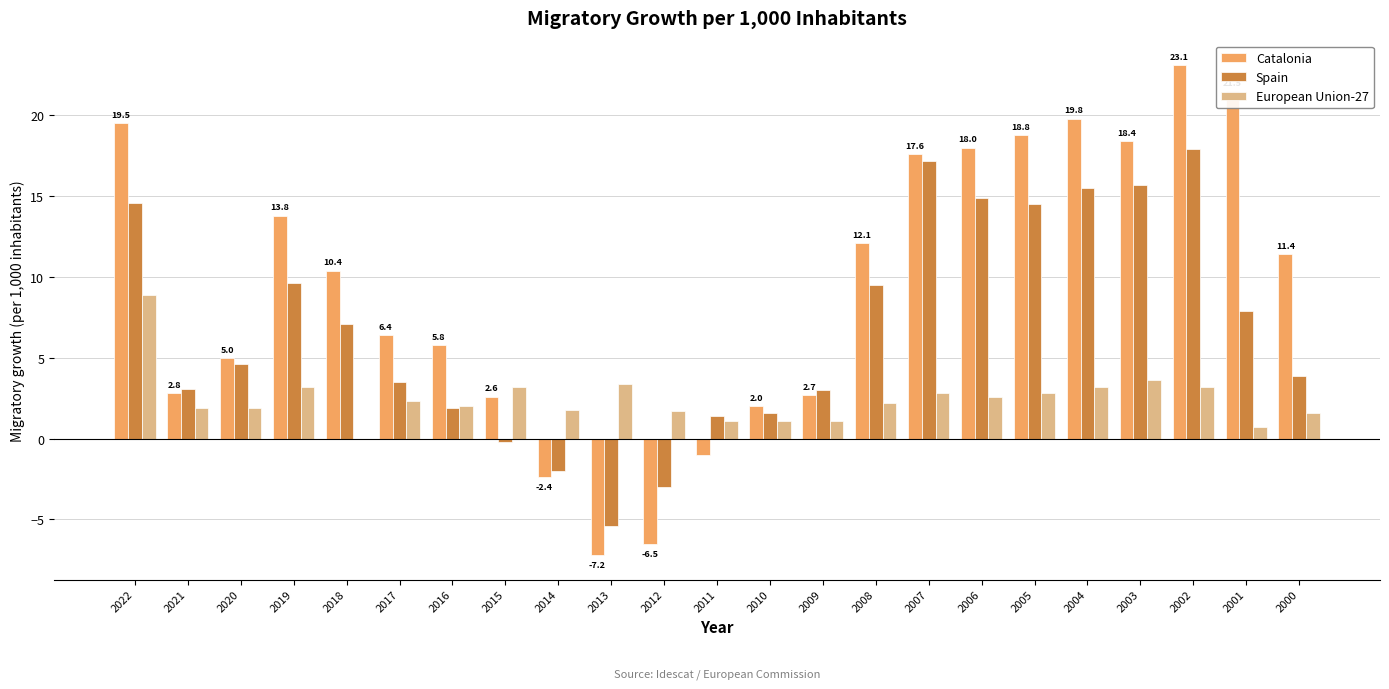

What value does the European Union-27 series have at 2013?

3.4